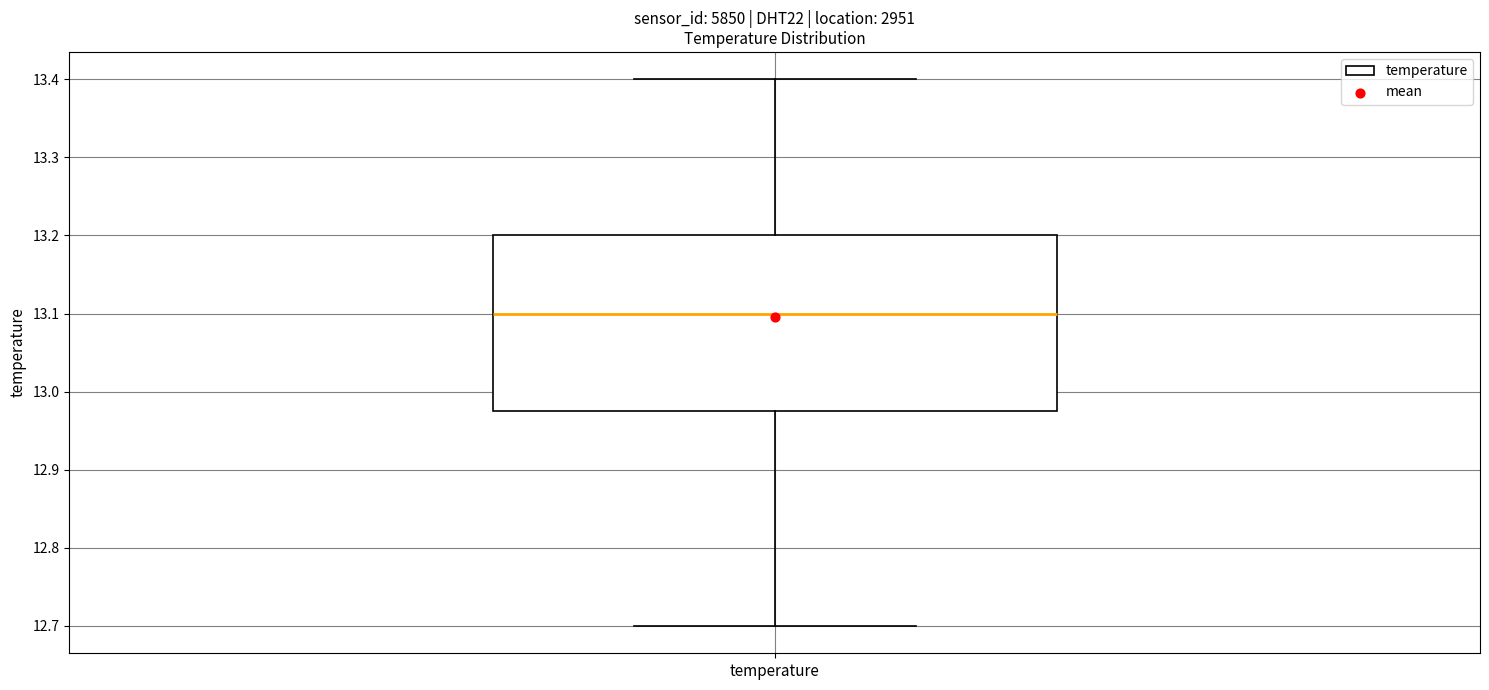

Transcribe this box plot: give where the median line is, the range the box spans, and where the two whiskers end, as read against the y-axis. The values are not printed on the chart, so give them approximately, as read against the axis.

median 13.10, box 12.98 to 13.20, whiskers 12.70 to 13.40